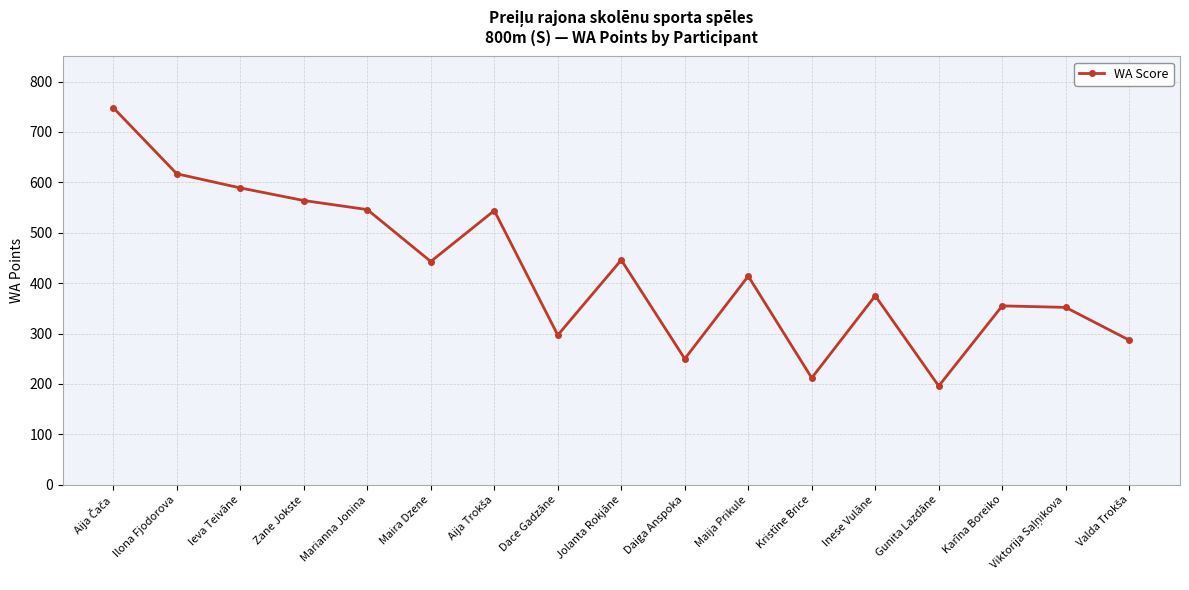

What is the change in value from Zane Jokste to Dace Gadzāne?

-267